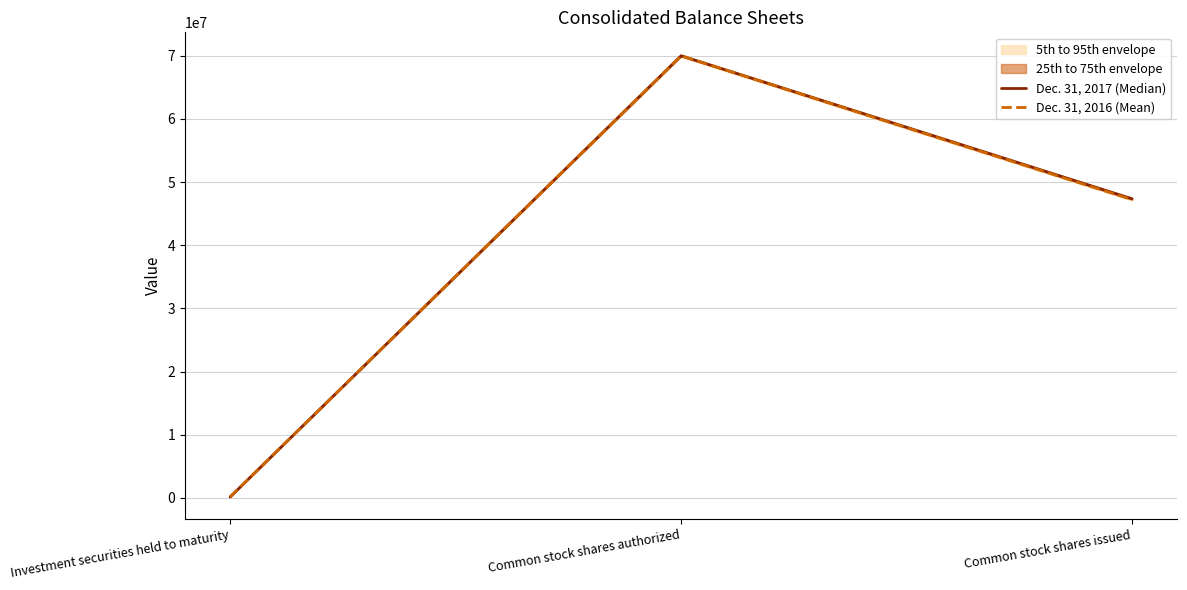

Where does the Dec. 31, 2017 (Median) series first go above 47353864?

Common stock shares authorized